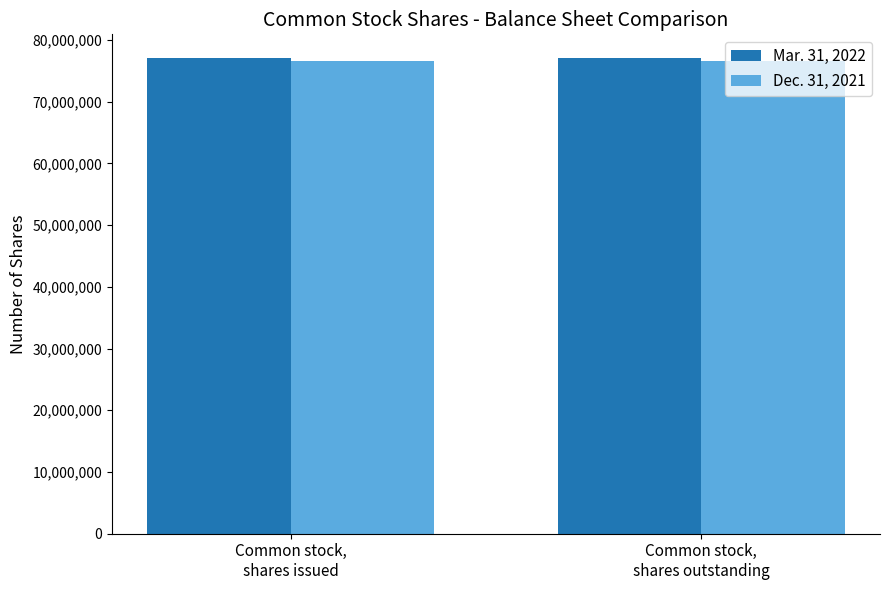

What is the maximum value shown in the chart?

77055028